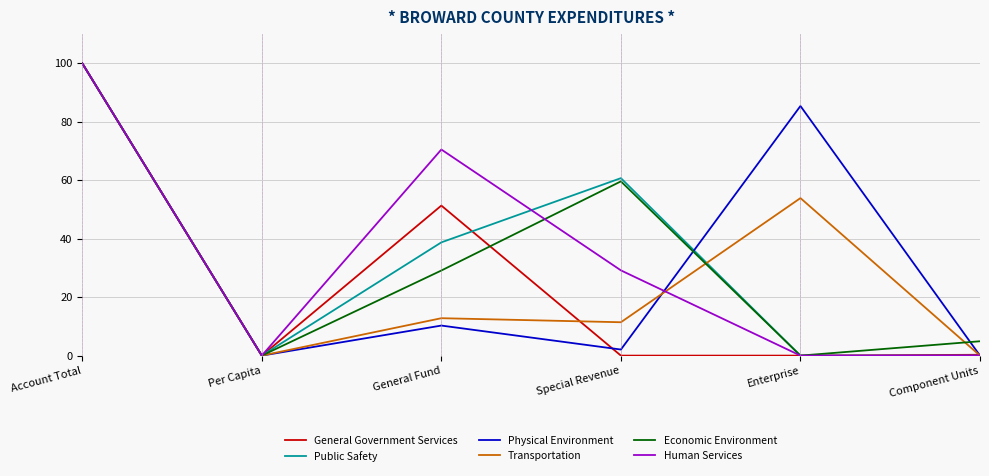

How many values in the Physical Environment series exceed 10?

3